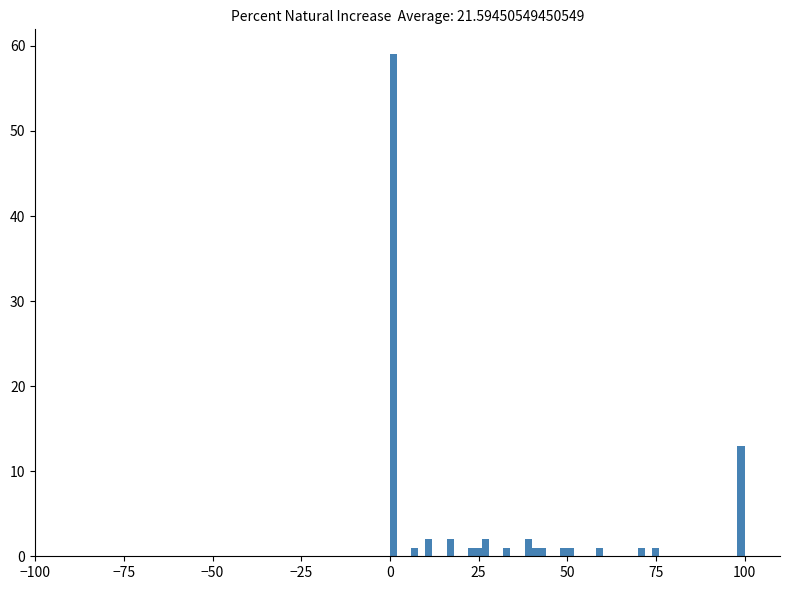

Read against the x-axis, roughly where is the centre of the tallest bar?

0